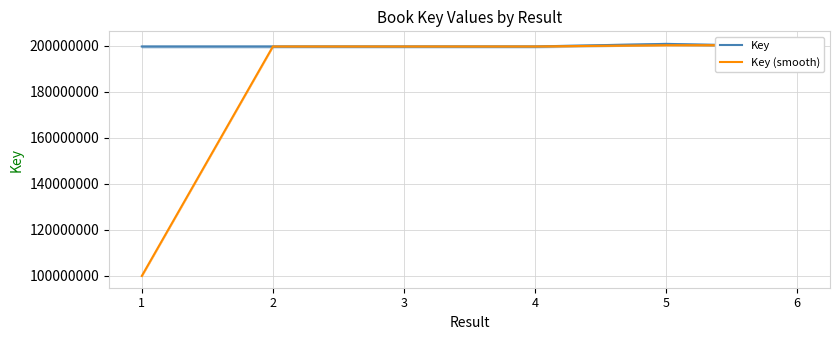

Where does the Key (smooth) series first go above 199795727?

4